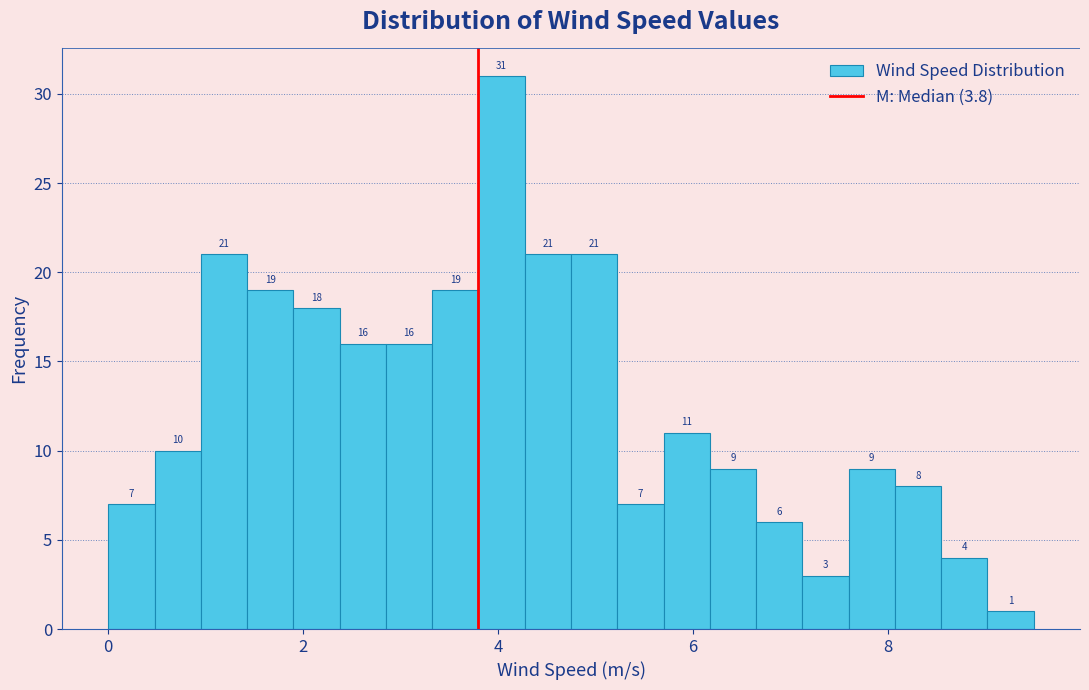

Read against the x-axis, roughly where is the centre of the tallest bar?

4.0